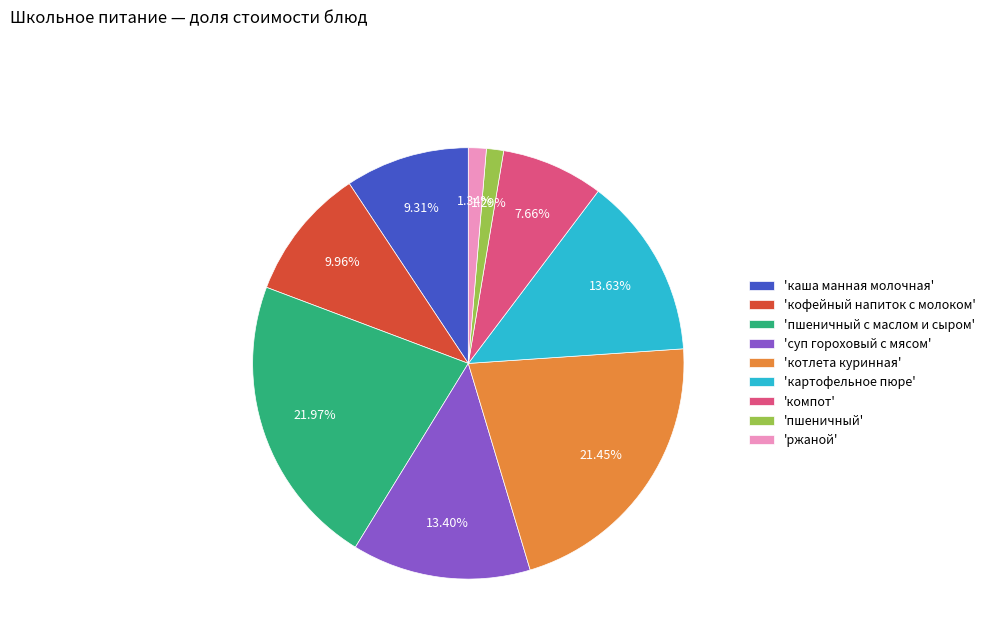

Which has a higher value, 'компот' or 'пшеничный с маслом и сыром'?

'пшеничный с маслом и сыром'